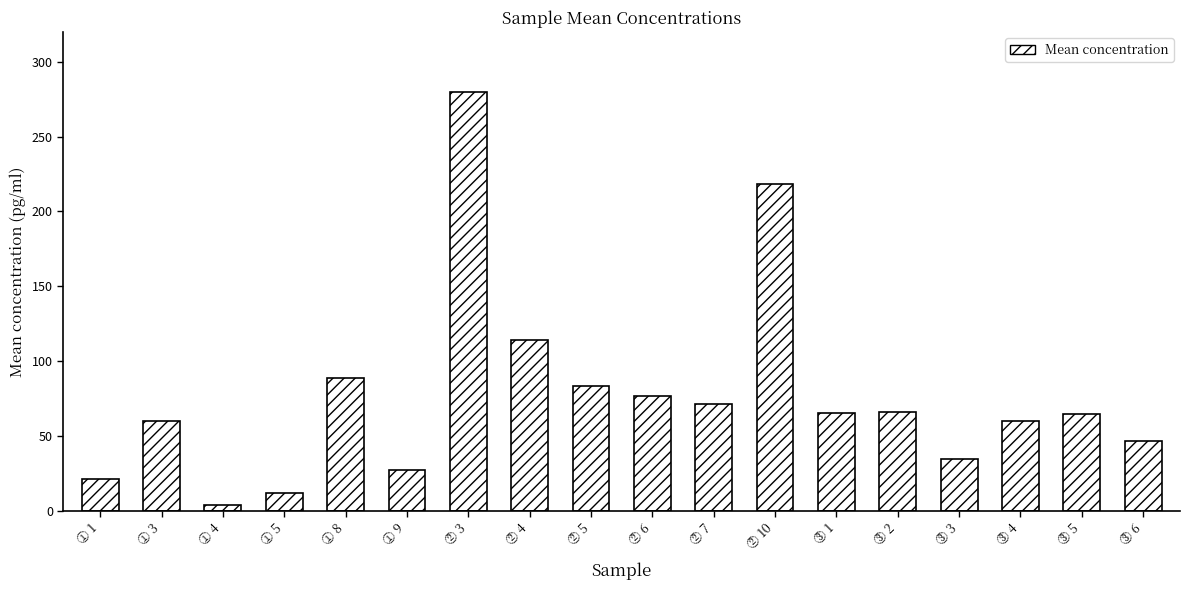

What value does the data have at ③ 5?

65.0